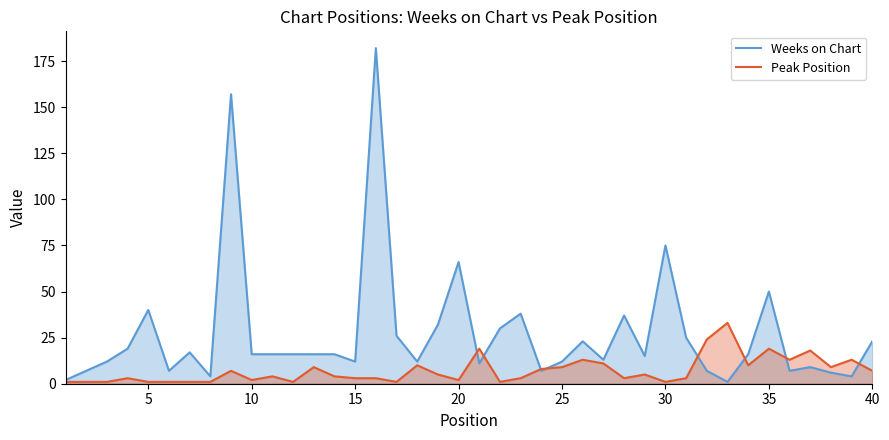

What is the greatest value displayed?

182